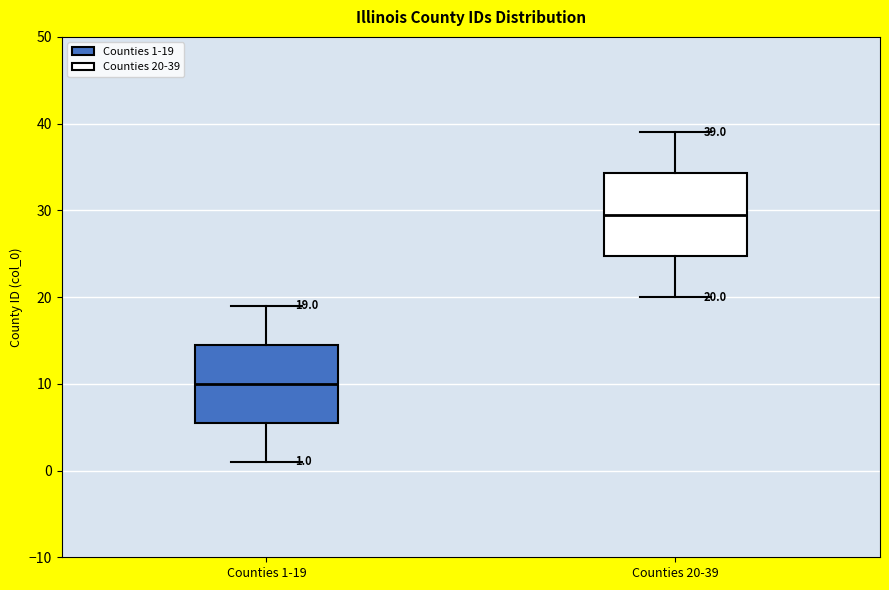

Which box's median line is the lowest?

Counties 1-19